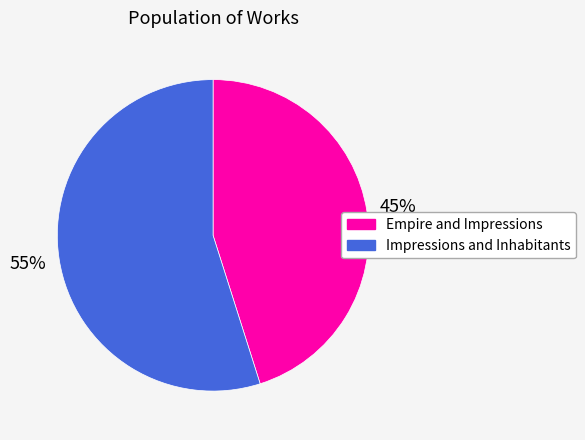

Which category has the smallest portion of the pie?

Empire and Impressions